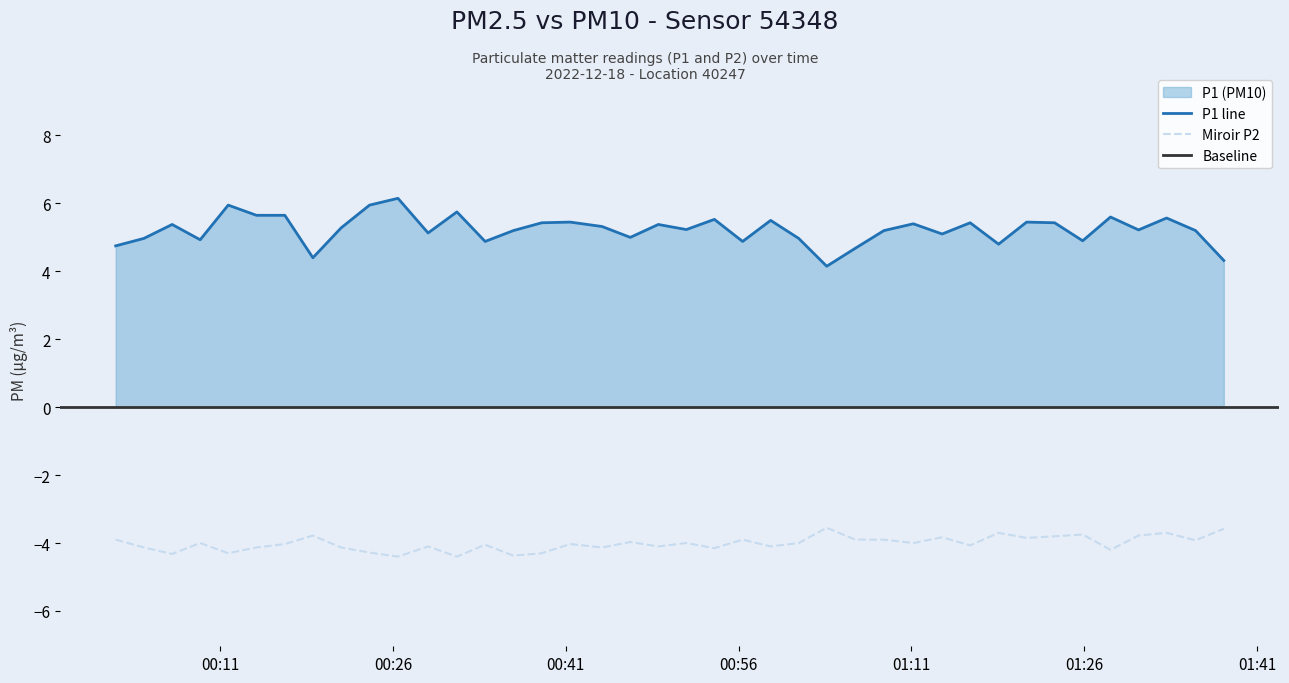

True or false: P1 line and Miroir P2 intersect in this chart.

False